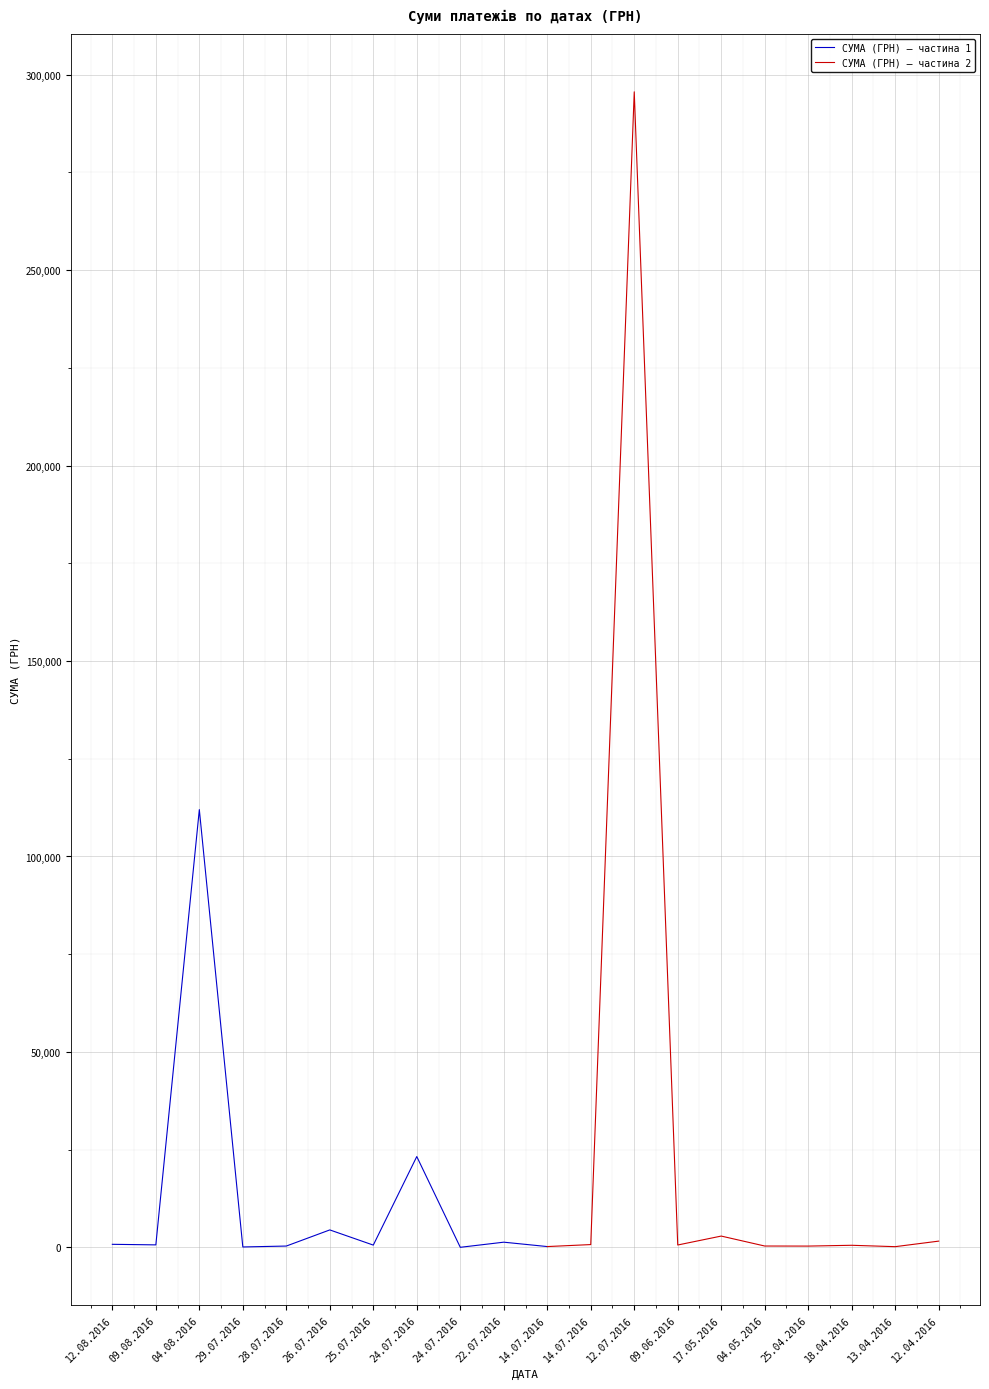

What is the approximate value at 24.07.2016?

23228.0